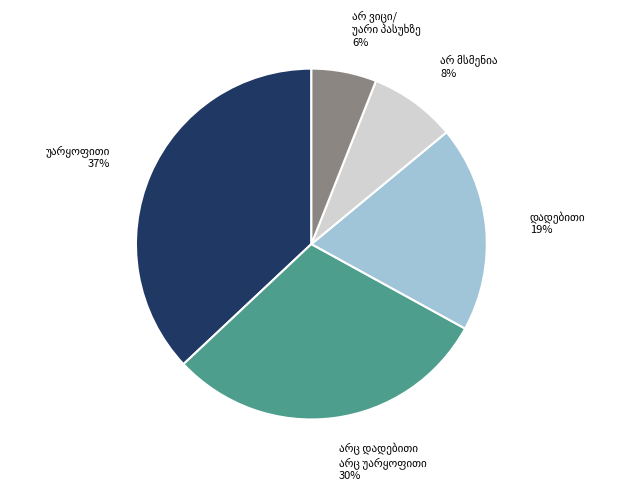

To the nearest percent, what is the average slice percentage?

20%